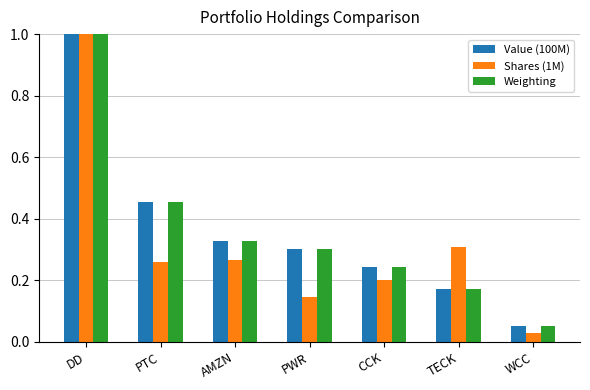

True or false: Shares (1M) has a value of 0.2 at PWR.

False